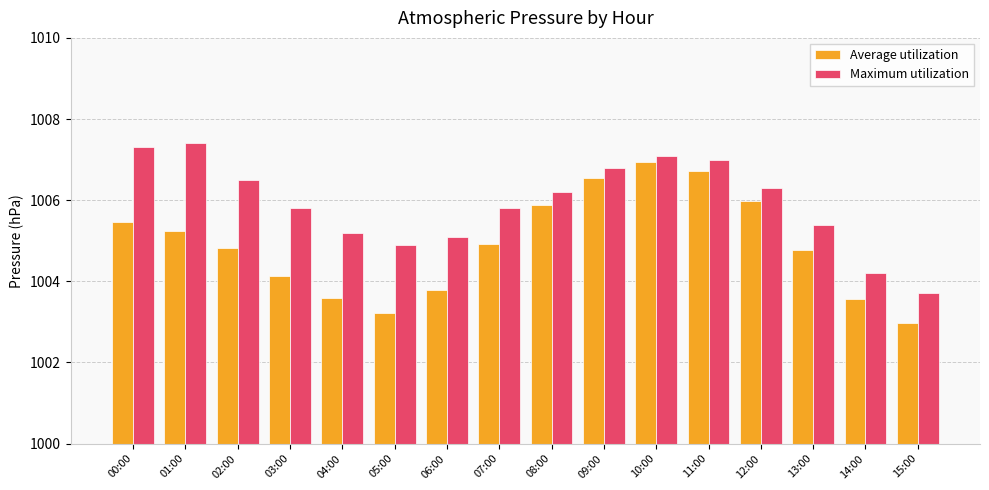

List the series in order of their overall mean, highest first.

Maximum utilization, Average utilization